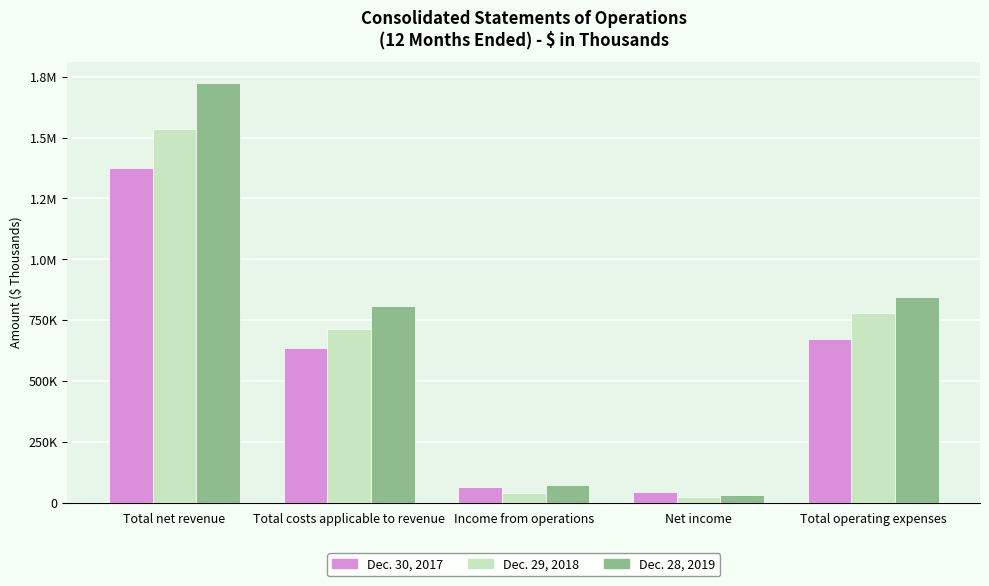

Does the chart contain any negative values?

No